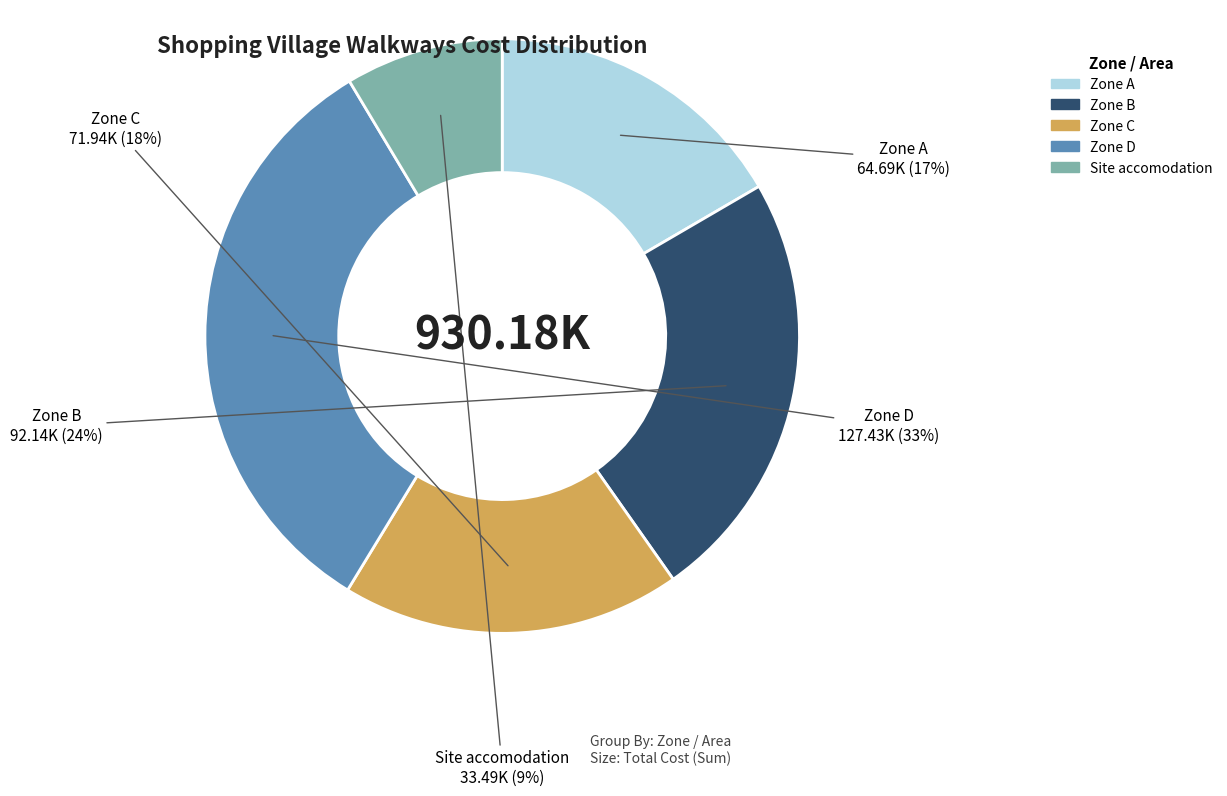

Do Zone A and Zone C together represent more than half of the pie?

No